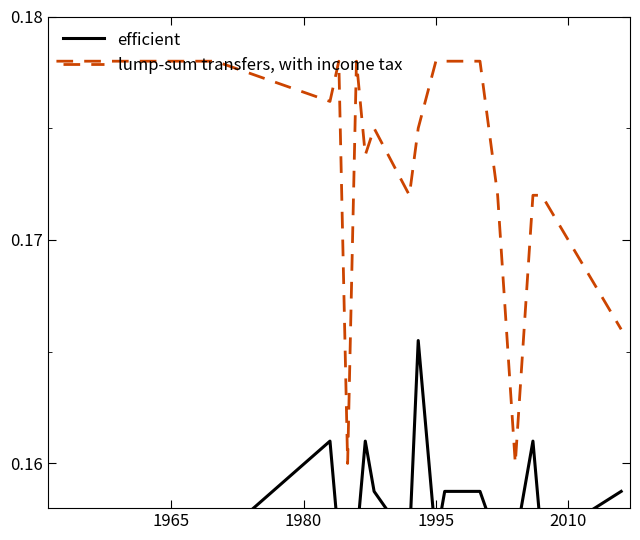

True or false: lump-sum transfers, with income tax and efficient intersect in this chart.

False